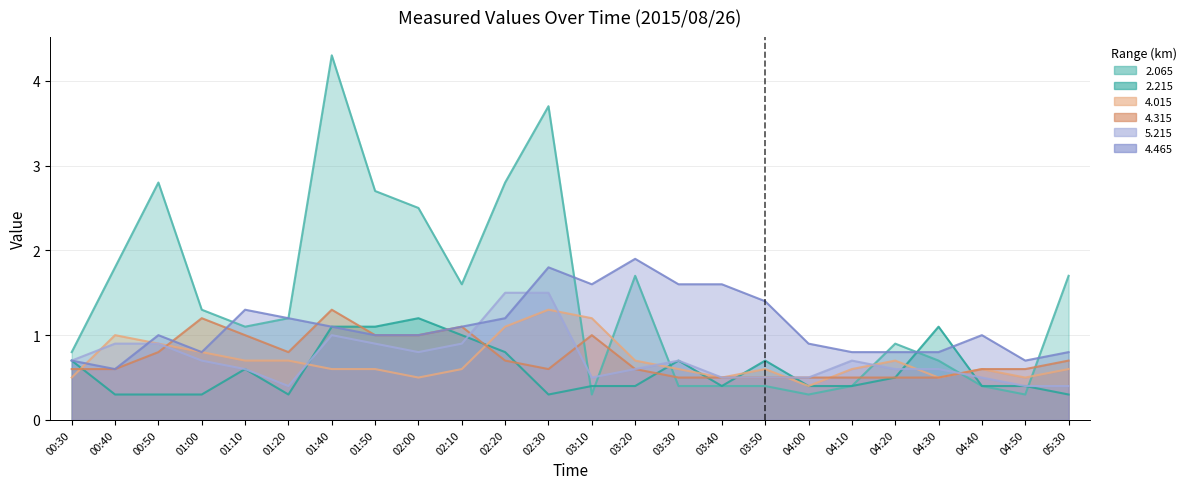

Reading left to right, what are all the values shown in this chart?

2.065: 00:30=0.8	00:40=1.8	00:50=2.8	01:00=1.3	01:10=1.1	01:20=1.2	01:40=4.3	01:50=2.7	02:00=2.5	02:10=1.6	02:20=2.8	02:30=3.7	03:10=0.3	03:20=1.7	03:30=0.4	03:40=0.4	03:50=0.4	04:00=0.3	04:10=0.4	04:20=0.9	04:30=0.7	04:40=0.4	04:50=0.3	05:30=1.7
2.215: 00:30=0.7	00:40=0.3	00:50=0.3	01:00=0.3	01:10=0.6	01:20=0.3	01:40=1.1	01:50=1.1	02:00=1.2	02:10=1.0	02:20=0.8	02:30=0.3	03:10=0.4	03:20=0.4	03:30=0.7	03:40=0.4	03:50=0.7	04:00=0.4	04:10=0.4	04:20=0.5	04:30=1.1	04:40=0.4	04:50=0.4	05:30=0.3
4.015: 00:30=0.5	00:40=1.0	00:50=0.9	01:00=0.8	01:10=0.7	01:20=0.7	01:40=0.6	01:50=0.6	02:00=0.5	02:10=0.6	02:20=1.1	02:30=1.3	03:10=1.2	03:20=0.7	03:30=0.6	03:40=0.5	03:50=0.6	04:00=0.4	04:10=0.6	04:20=0.7	04:30=0.5	04:40=0.6	04:50=0.5	05:30=0.6
4.315: 00:30=0.6	00:40=0.6	00:50=0.8	01:00=1.2	01:10=1.0	01:20=0.8	01:40=1.3	01:50=1.0	02:00=1.0	02:10=1.1	02:20=0.7	02:30=0.6	03:10=1.0	03:20=0.6	03:30=0.5	03:40=0.5	03:50=0.5	04:00=0.5	04:10=0.5	04:20=0.5	04:30=0.5	04:40=0.6	04:50=0.6	05:30=0.7
5.215: 00:30=0.7	00:40=0.9	00:50=0.9	01:00=0.7	01:10=0.6	01:20=0.4	01:40=1.0	01:50=0.9	02:00=0.8	02:10=0.9	02:20=1.5	02:30=1.5	03:10=0.5	03:20=0.6	03:30=0.7	03:40=0.5	03:50=0.5	04:00=0.5	04:10=0.7	04:20=0.6	04:30=0.6	04:40=0.5	04:50=0.4	05:30=0.4
4.465: 00:30=0.7	00:40=0.6	00:50=1.0	01:00=0.8	01:10=1.3	01:20=1.2	01:40=1.1	01:50=1.0	02:00=1.0	02:10=1.1	02:20=1.2	02:30=1.8	03:10=1.6	03:20=1.9	03:30=1.6	03:40=1.6	03:50=1.4	04:00=0.9	04:10=0.8	04:20=0.8	04:30=0.8	04:40=1.0	04:50=0.7	05:30=0.8